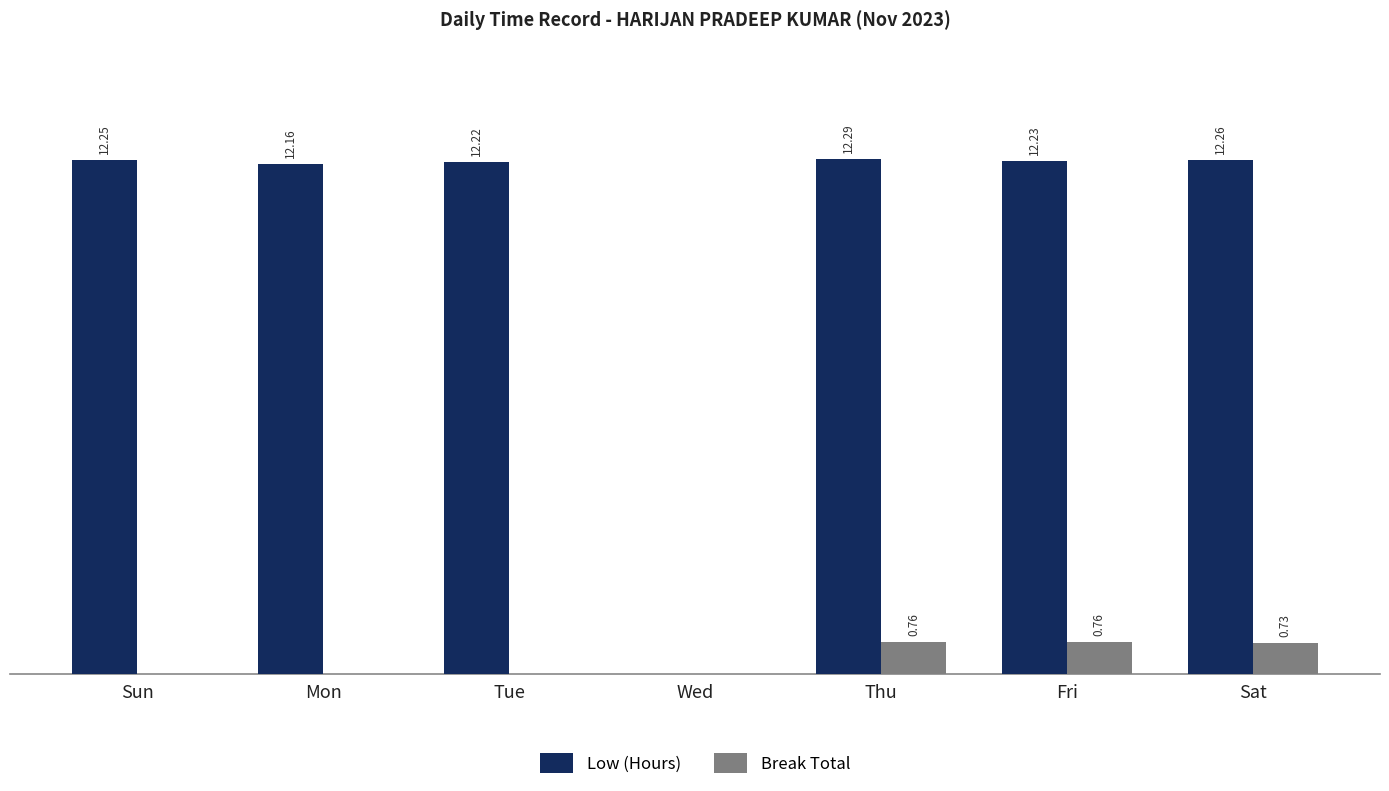

At which category is the sum across all series the highest?

Thu